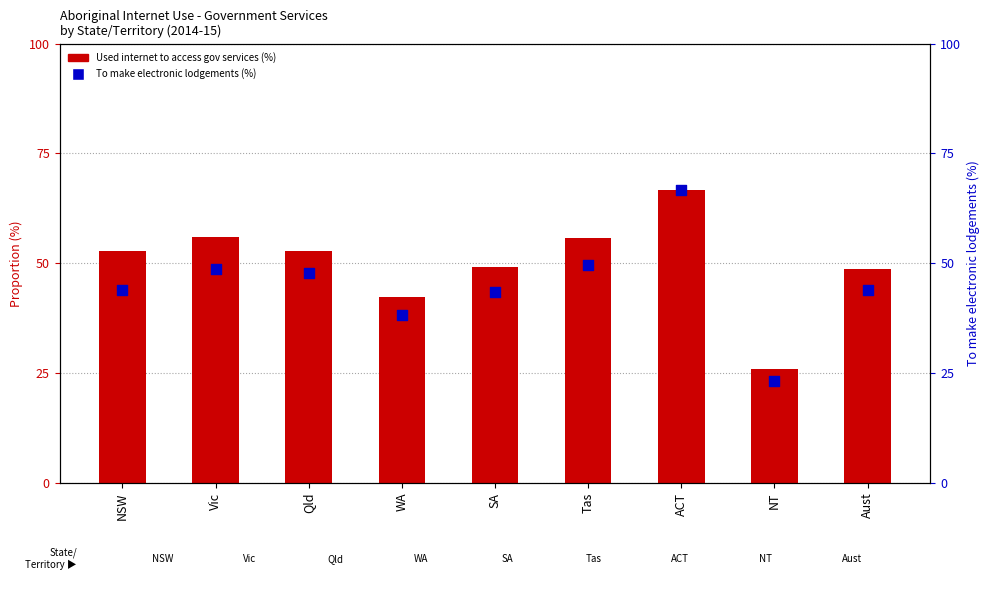

At how many categories does at least one series exceed 46?

7